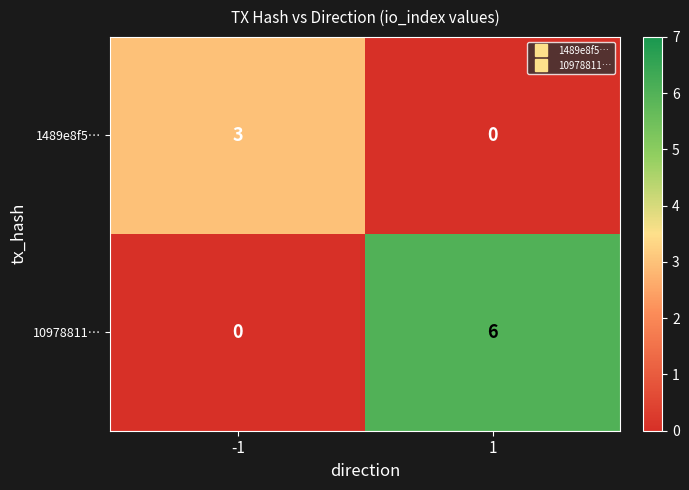

True or false: 10978811… has a value of 0 at -1.

True